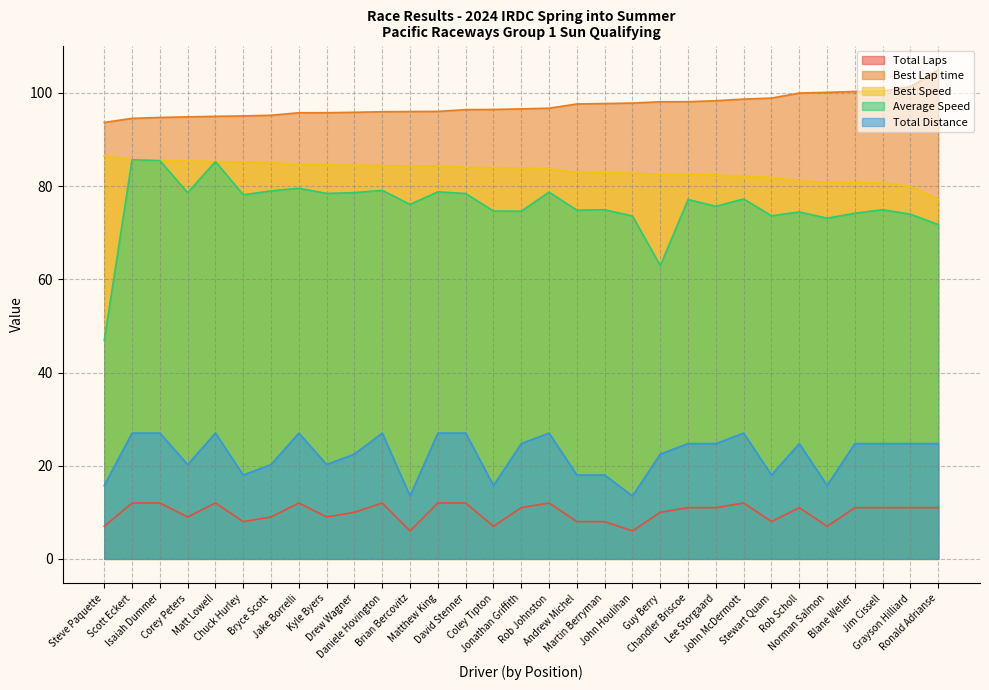

At how many categories does at least one series exceed 13?

31